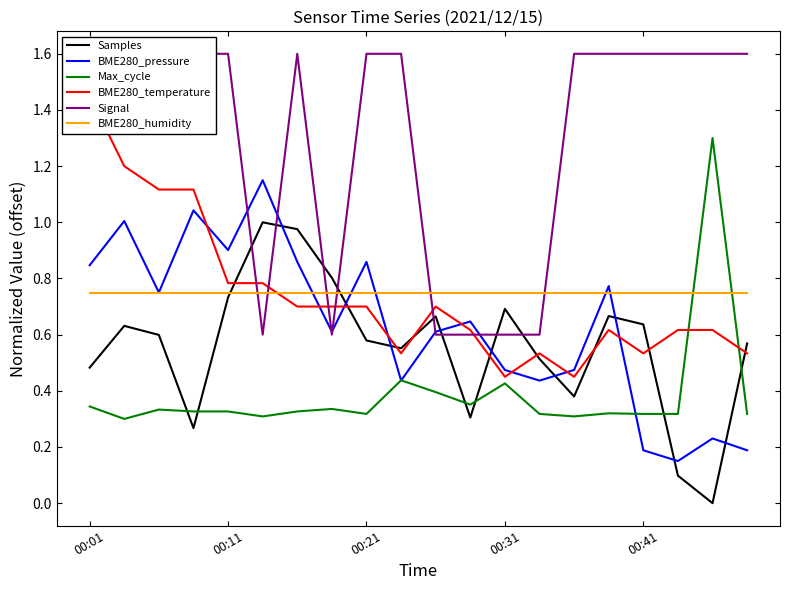

How many intersections are there between BME280_humidity and Signal?

6